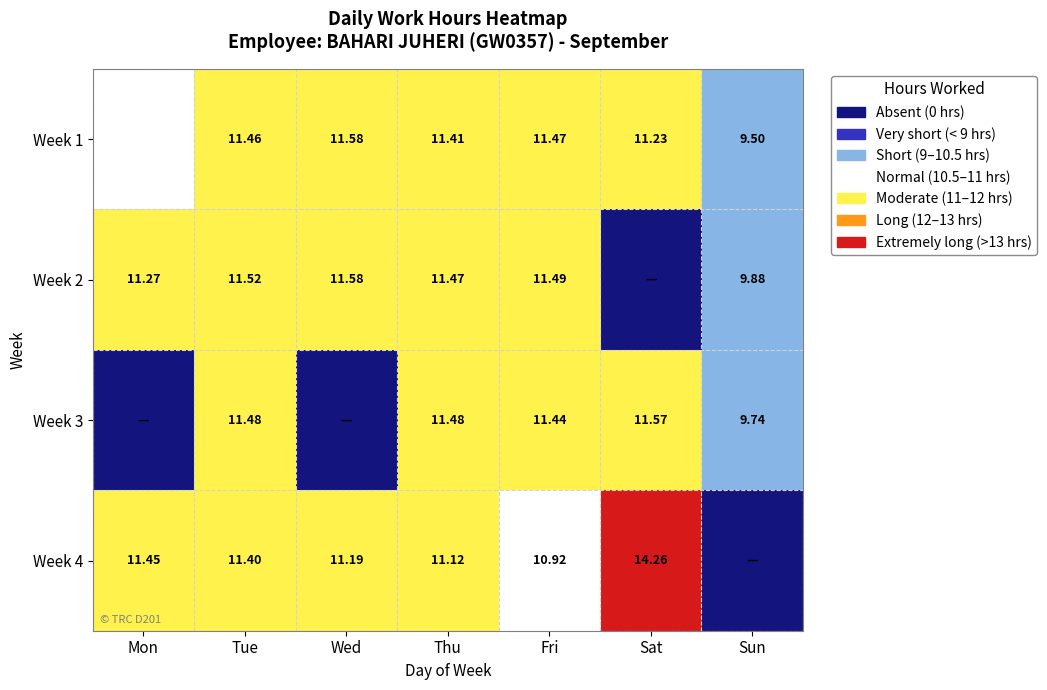

At which category does the chart reach its peak across all series?

Sat